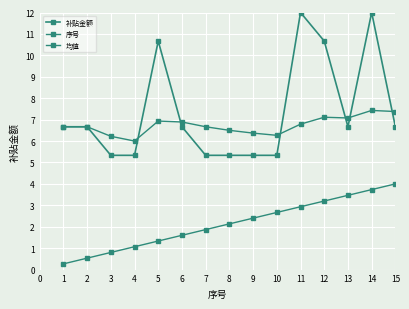

The value of 均值 at 13 is 10.1. True or false?

False